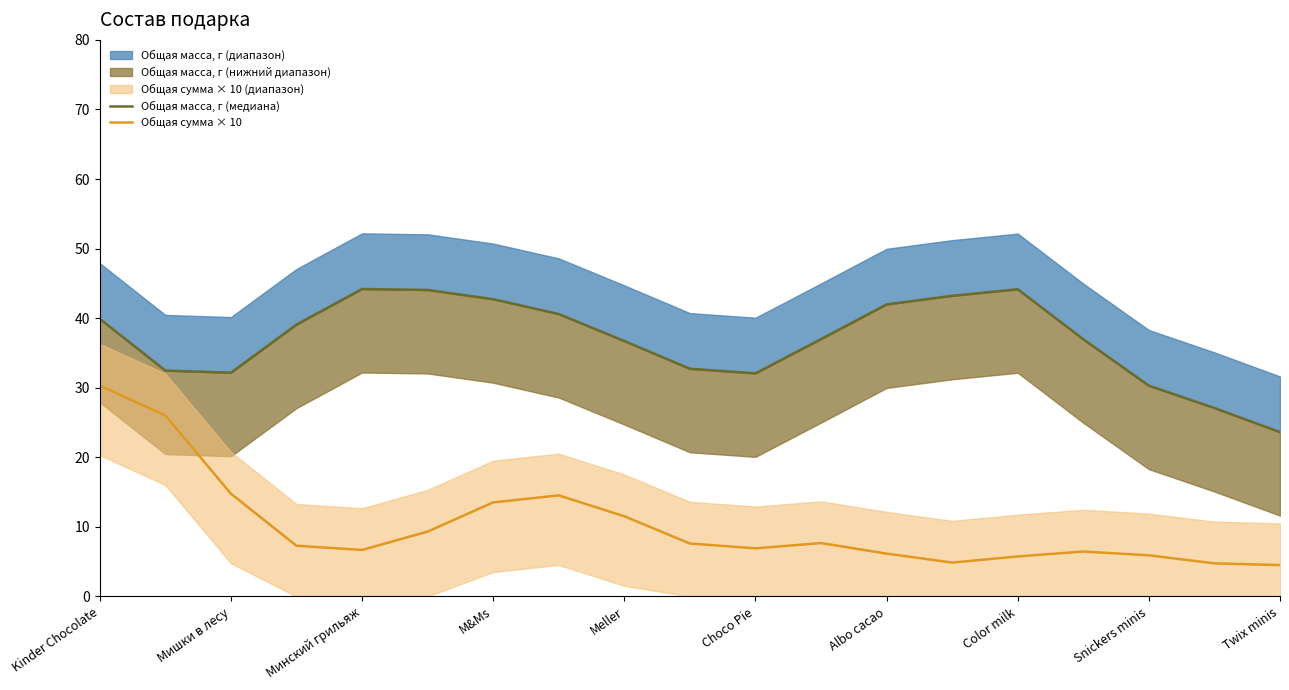

What is the maximum value for Общая масса, г (медиана)?

44.2